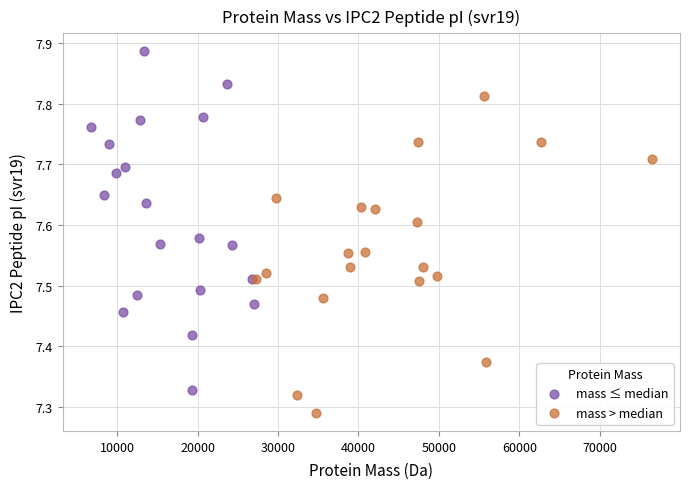

What are all the series names shown in the legend?

mass ≤ median, mass > median